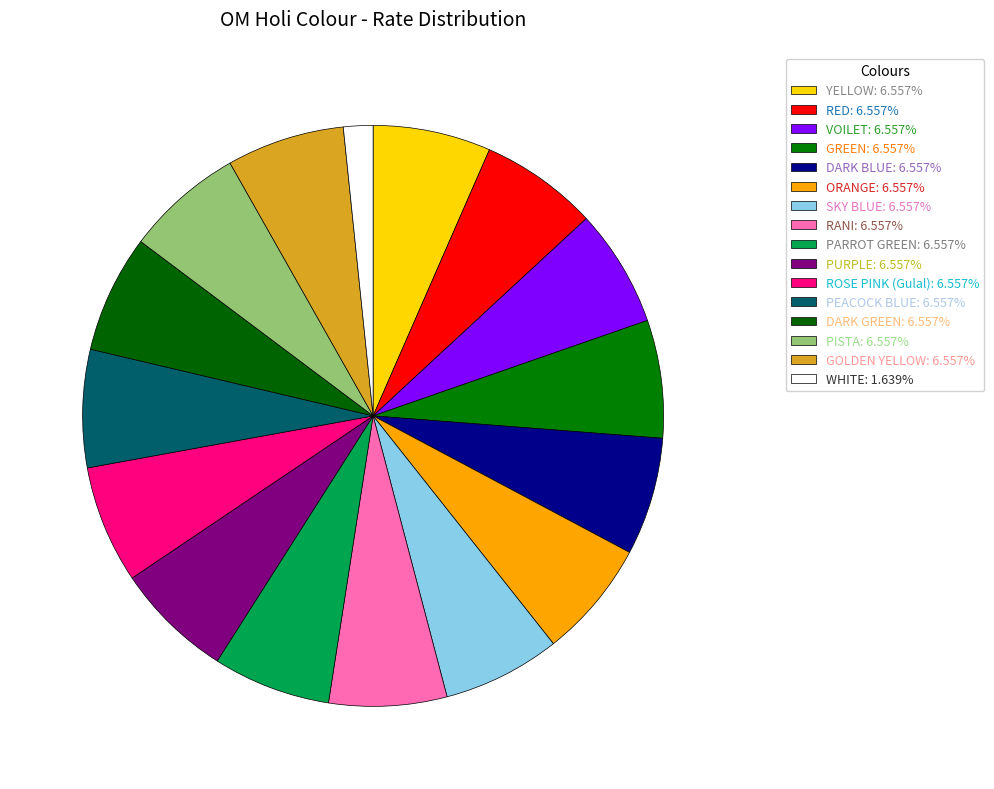

Is there a majority slice in this chart?

No